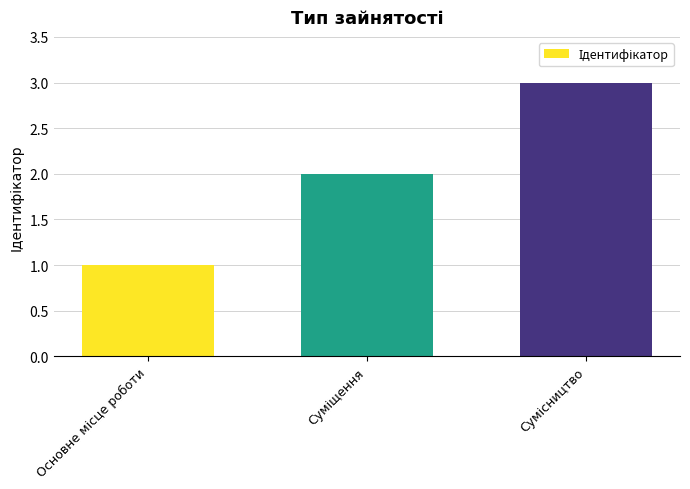

What is the sum of all values?

6